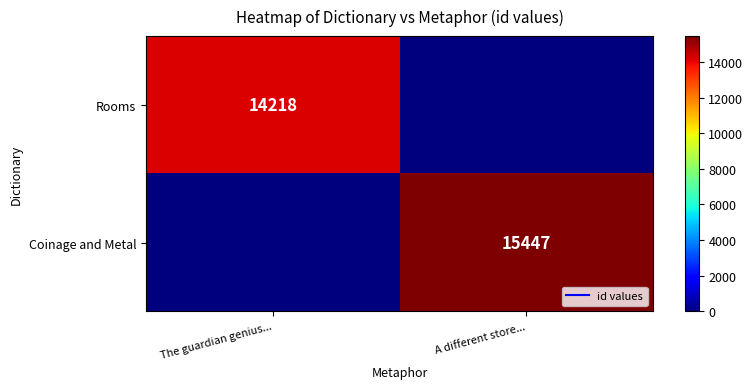

How many data points does each series have?

2